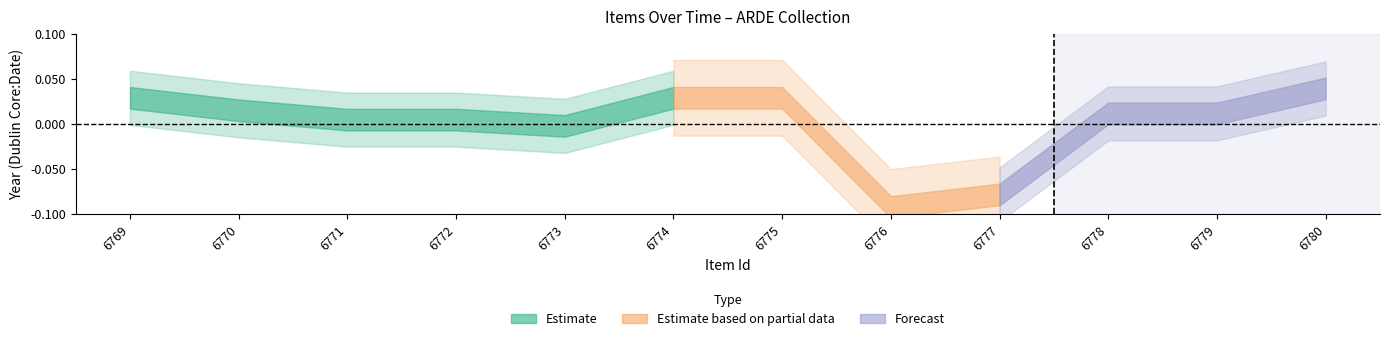

The featured series shows 0 at 11. True or false?

True